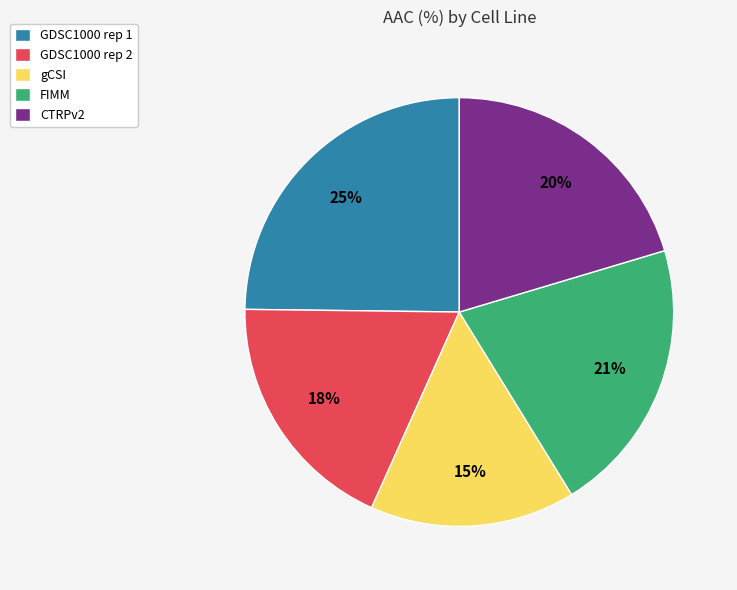

To the nearest percent, what percentage of the pie is CTRPv2?

20%